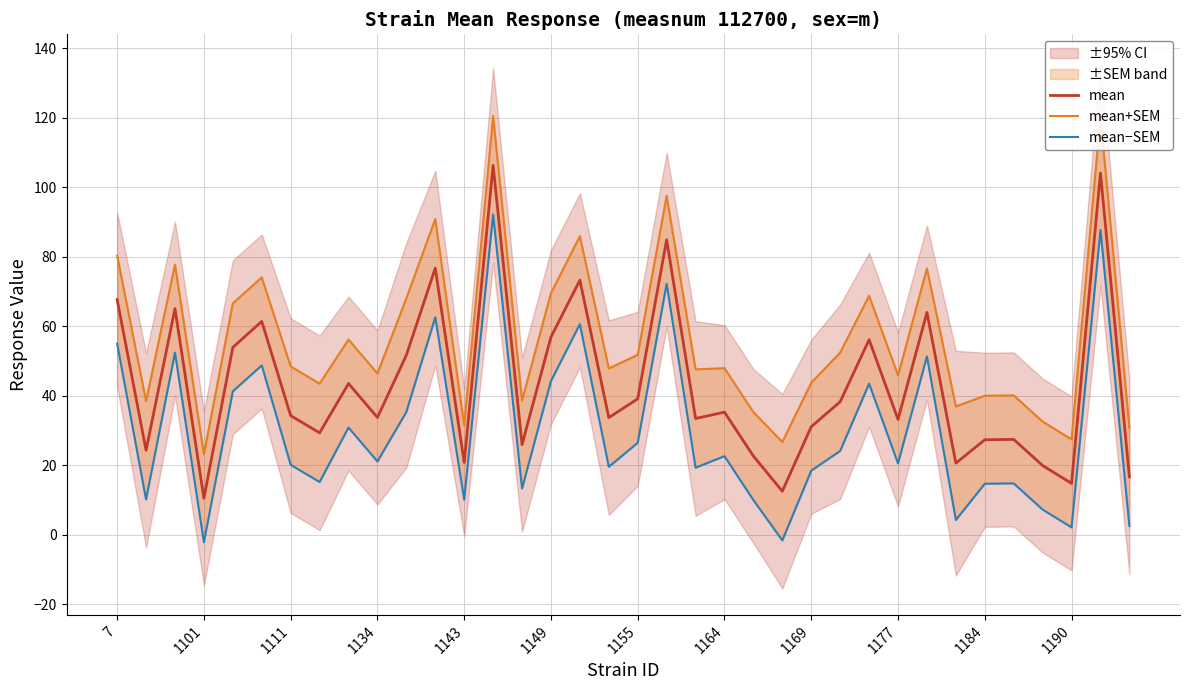

True or false: mean has more than 0 points higher than both neighbors.

True